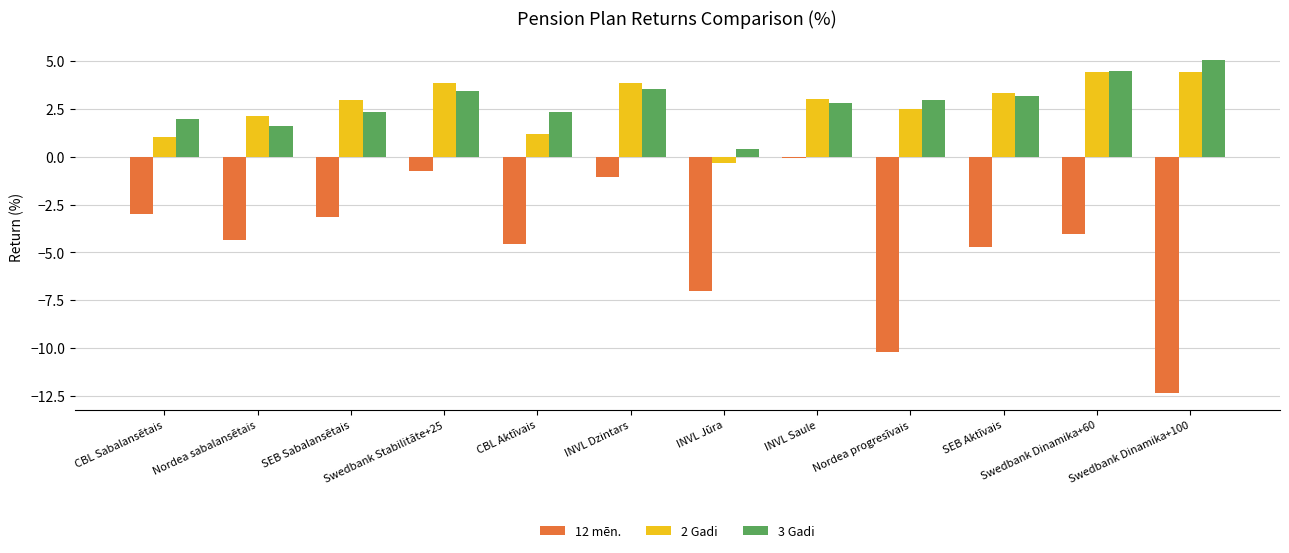

What is the label of the 5th bar from the right?

INVL Saule